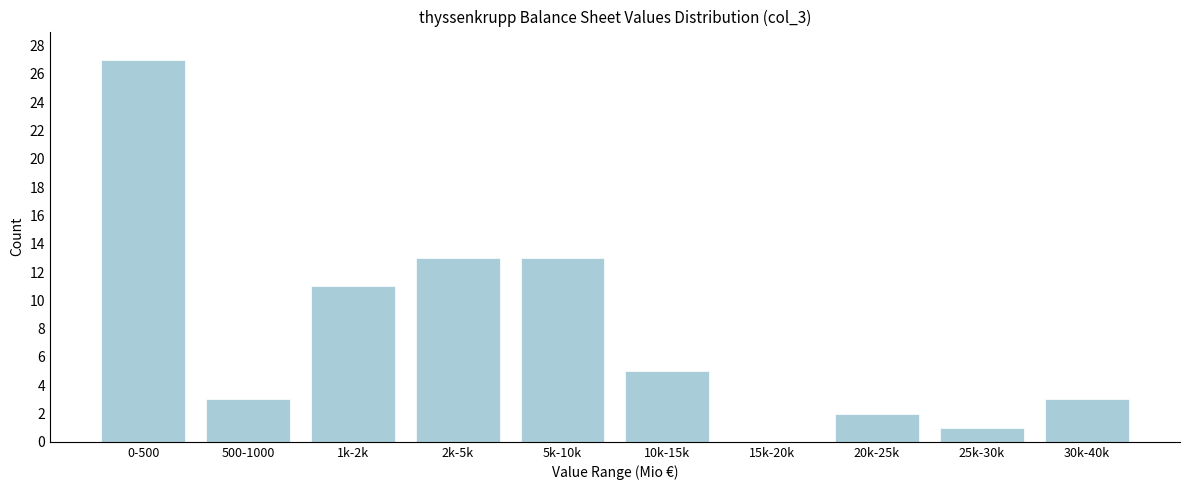

Reading right to left, transcribe all the data shown in this chart.

30k-40k=3	25k-30k=1	20k-25k=2	15k-20k=0	10k-15k=5	5k-10k=13	2k-5k=13	1k-2k=11	500-1000=3	0-500=27